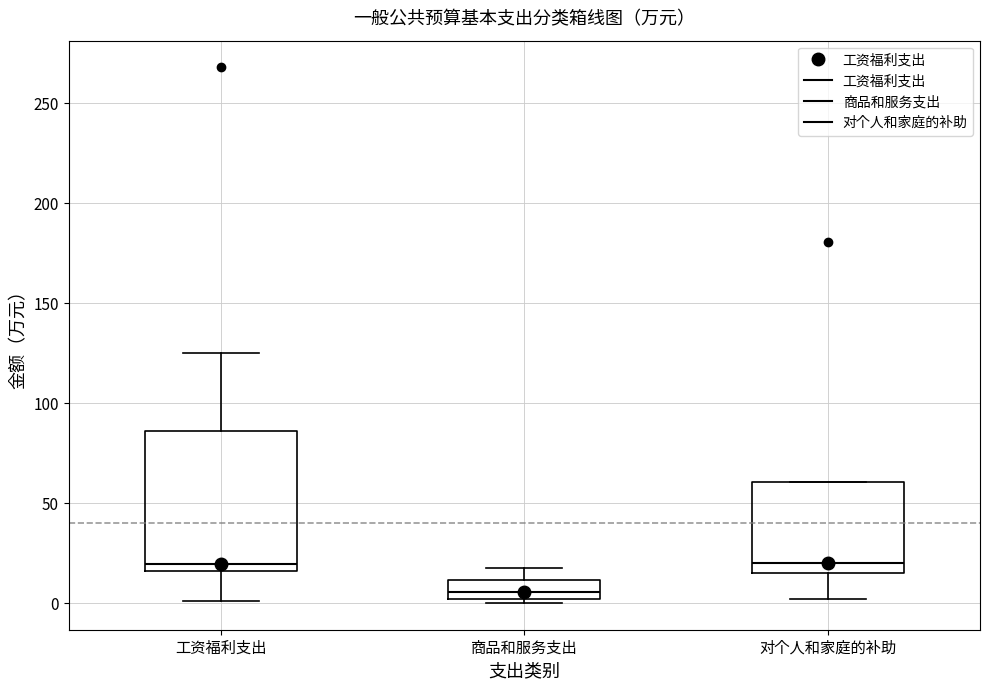

Reading left to right, transcribe this box plot: for each box, give where its median line is, the range the box spans, and where its two whiskers end, as read against the y-axis. The values are not printed on the chart, so give them approximately, as read against the axis.

工资福利支出: median 20, box 15 to 85, whiskers 0 to 125
商品和服务支出: median 5, box 0 to 10, whiskers 0 (just below the box's lower edge) to 20
对个人和家庭的补助: median 20, box 15 to 60, whiskers 0 to 60